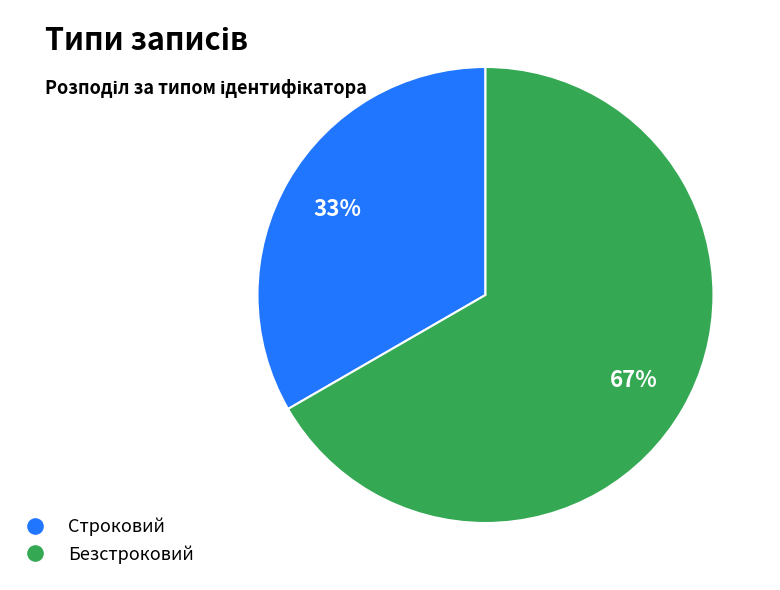

To the nearest percent, what is the combined percentage of Строковий and Безстроковий?

100%